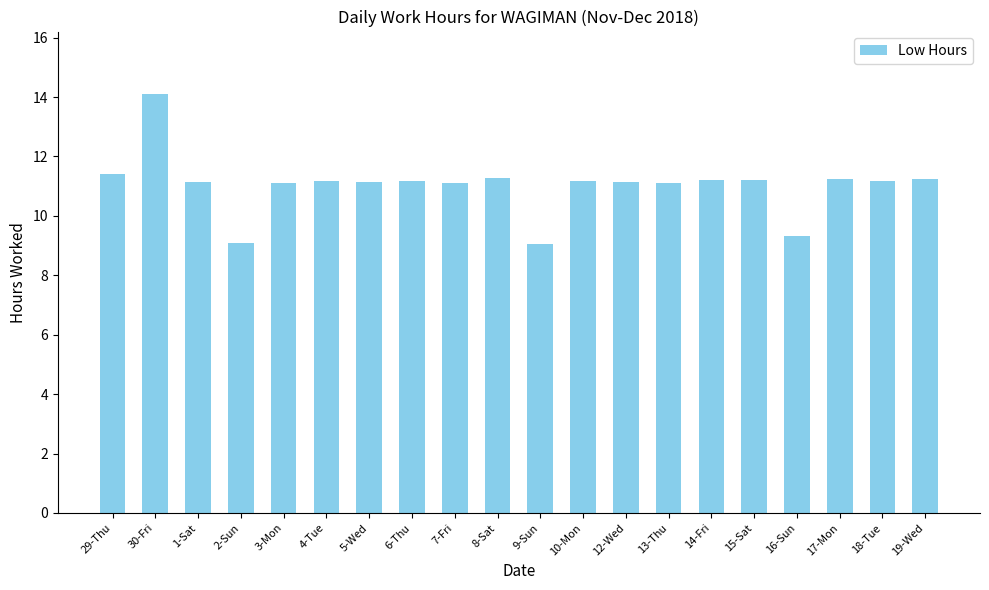

Which category has the highest value across all series?

30-Fri